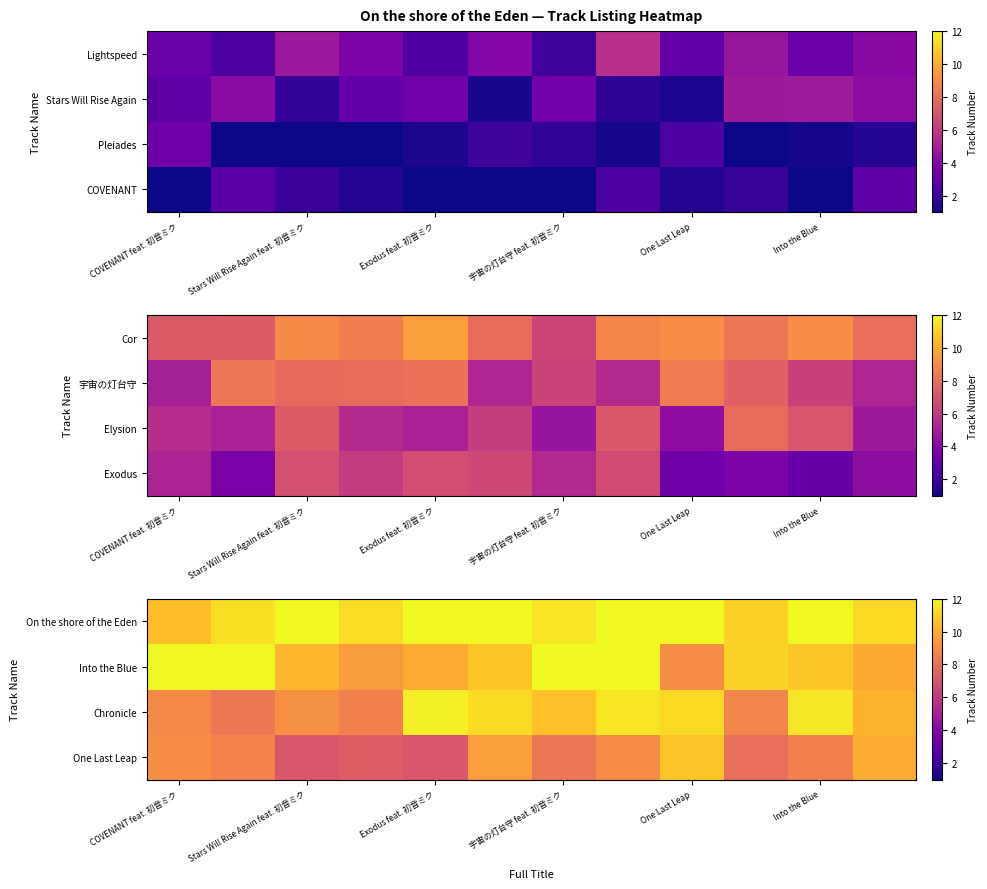

At which category does the chart reach its peak across all series?

7